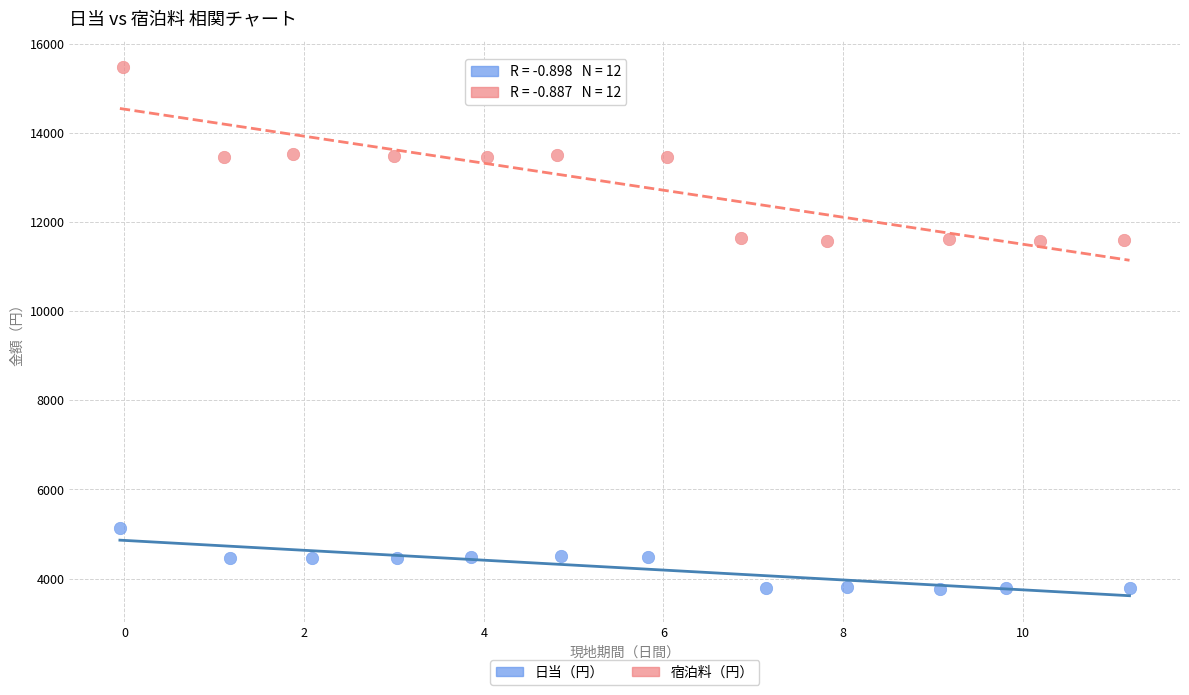

Which series contains the lowest Y value?

日当（円）